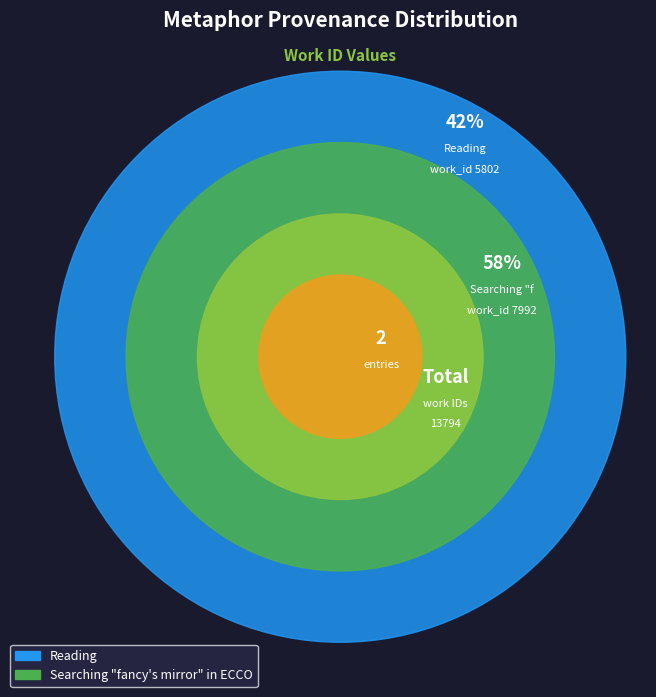

Is Searching "fancy's mirror" in ECCO the majority of the pie?

Yes